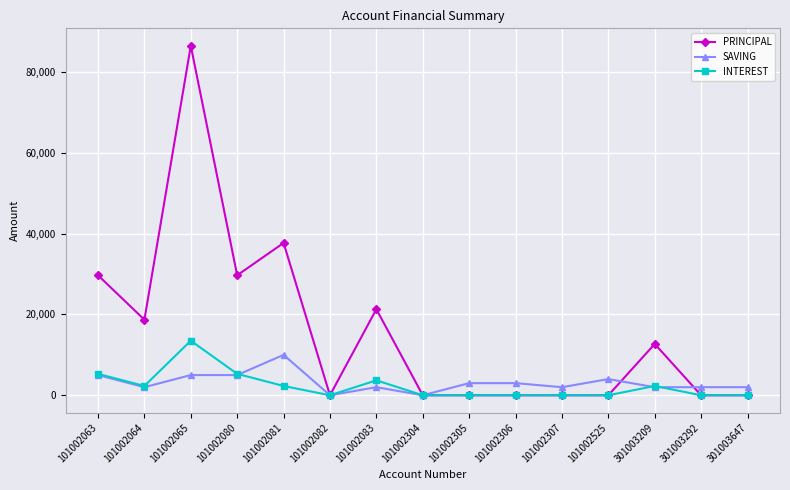

Which series has the widest spread of values?

PRINCIPAL